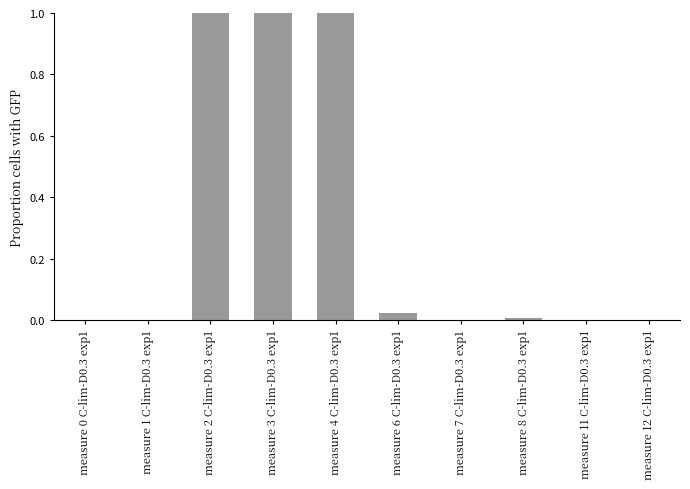

What is the change in value from measure 2 C-lim-D0.3 exp1 to measure 11 C-lim-D0.3 exp1?

-1.0